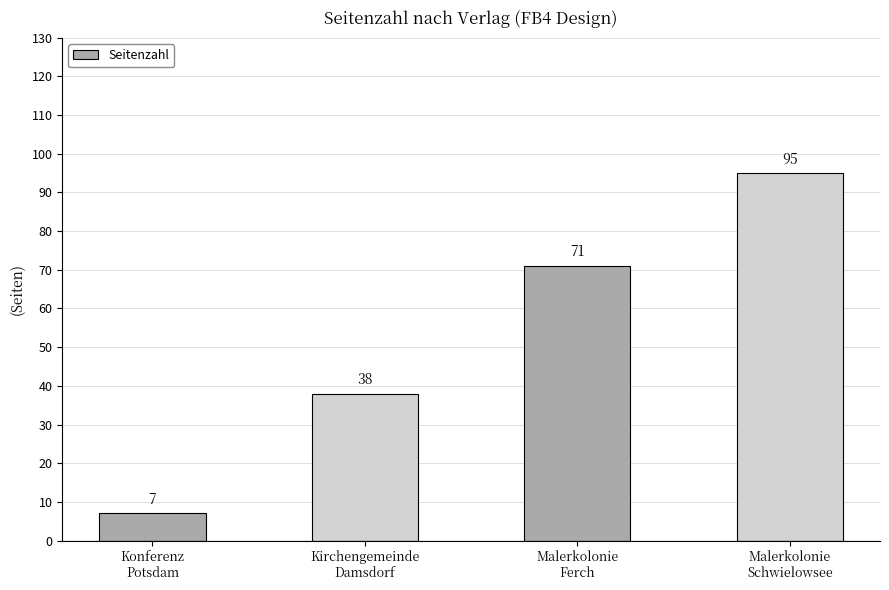

How many values are below 71?

2